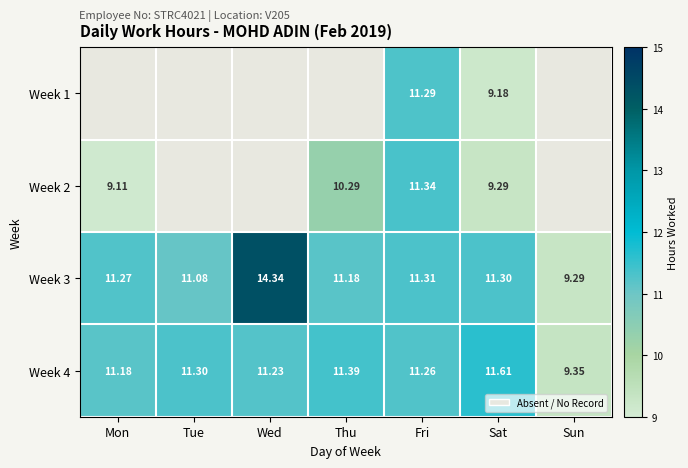

Which has a higher value, Thu or Wed?

Wed